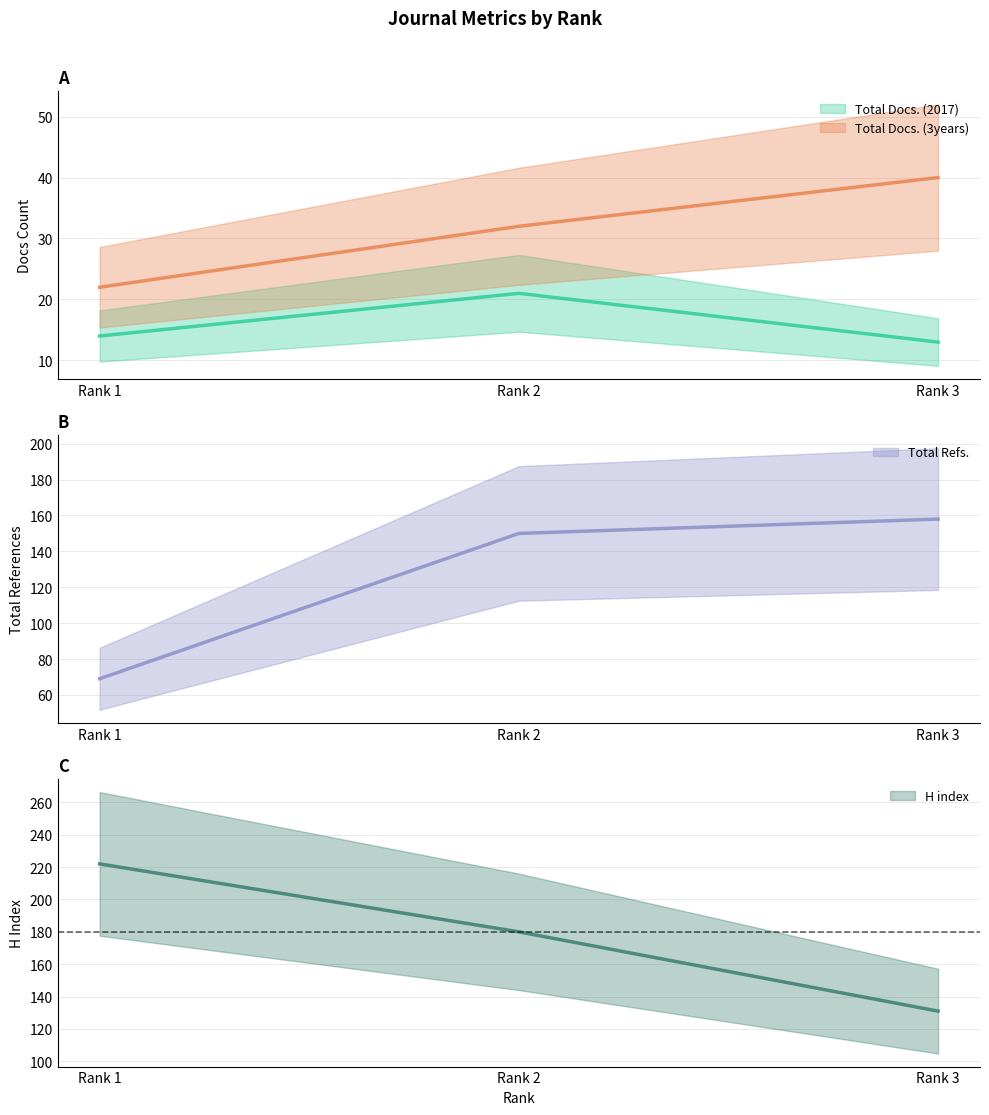

Between Rank 2 and Rank 3, which is larger?

Rank 2